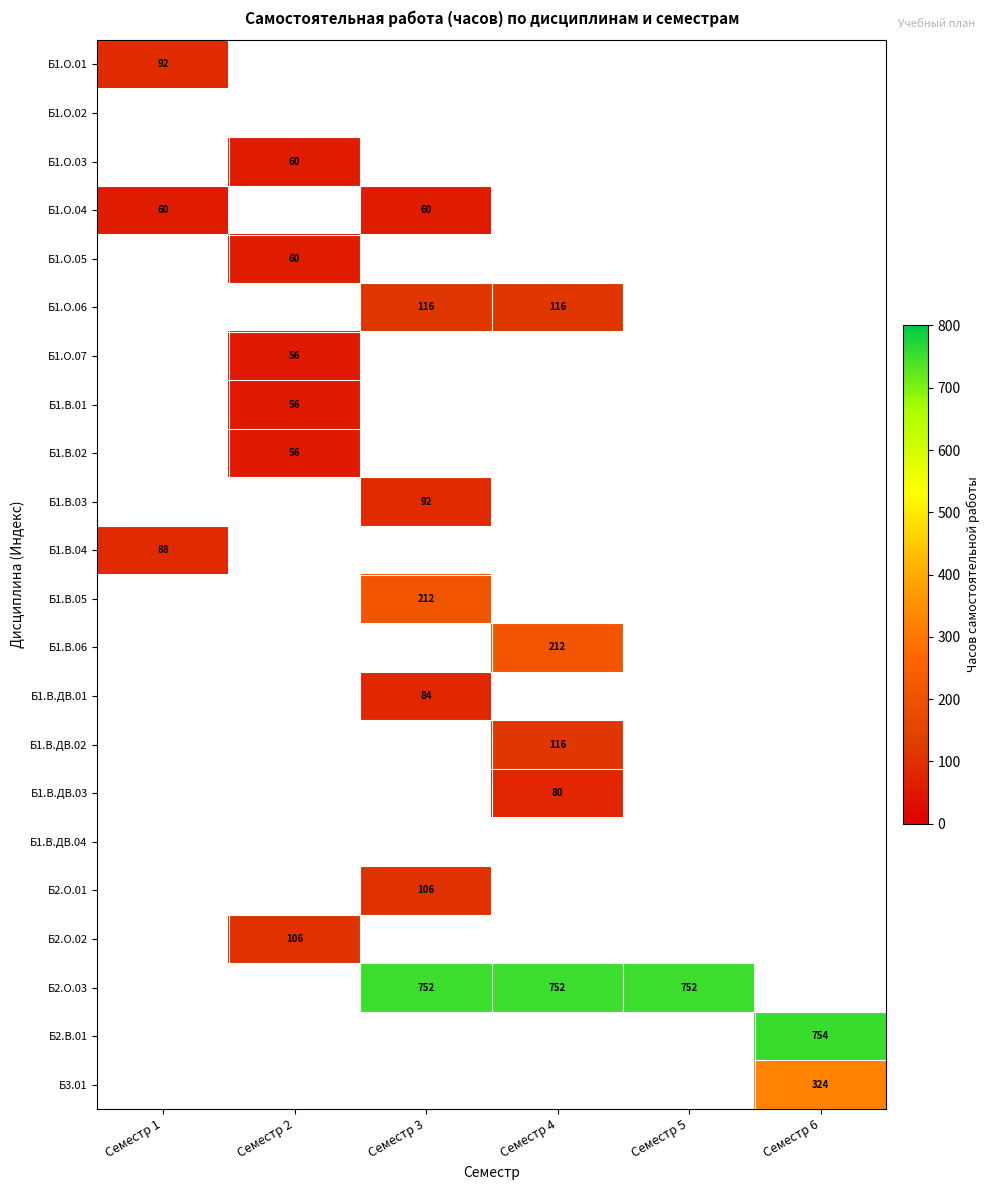

Which series has the largest total across all categories?

Б2.О.03